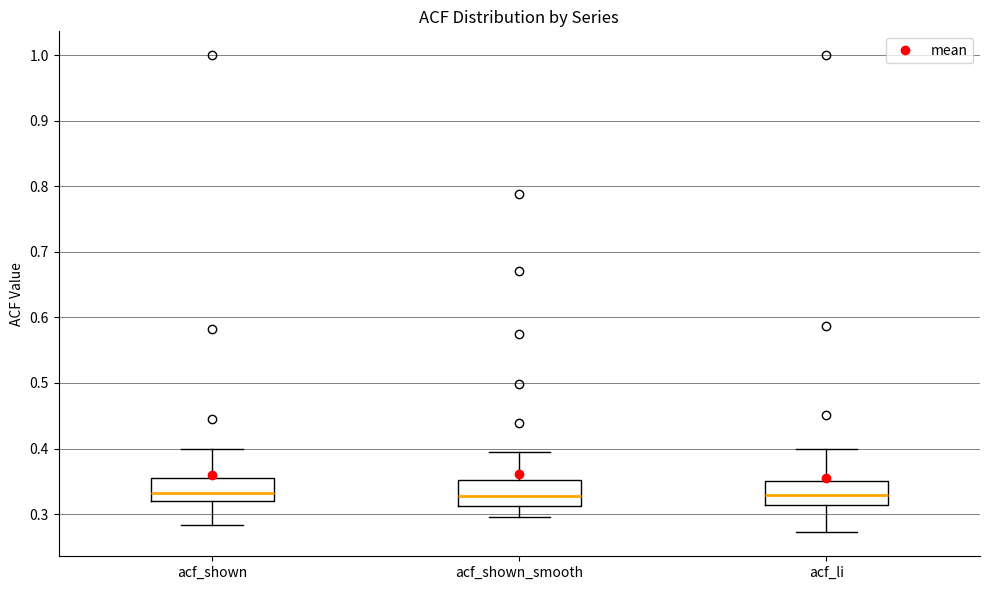

Where is the upper edge of the box for acf_shown on the y-axis? The values are not printed on the chart, so give them approximately, as read against the axis.

0.36